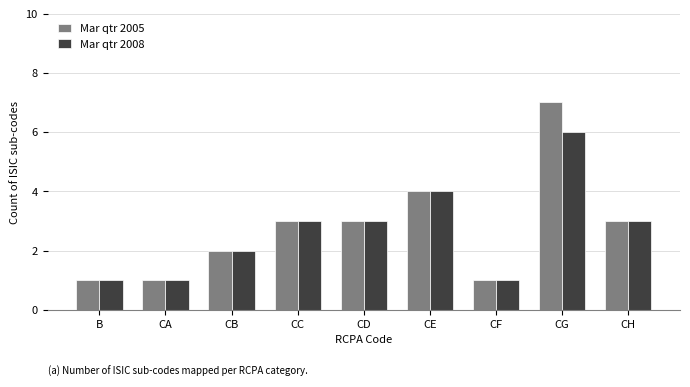

How many distinct data groups are displayed?

2